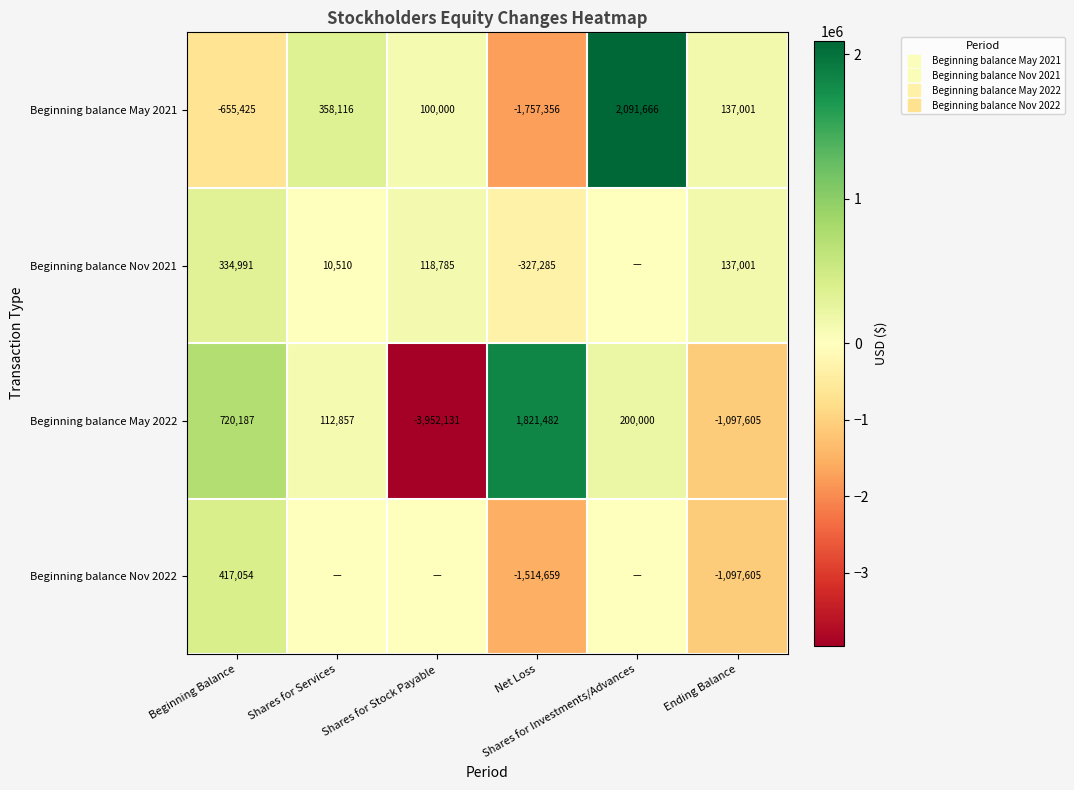

Is the value of Beginning balance Nov 2021 at Ending Balance greater than the value of Beginning balance May 2022 at Shares for Investments/Advances?

No